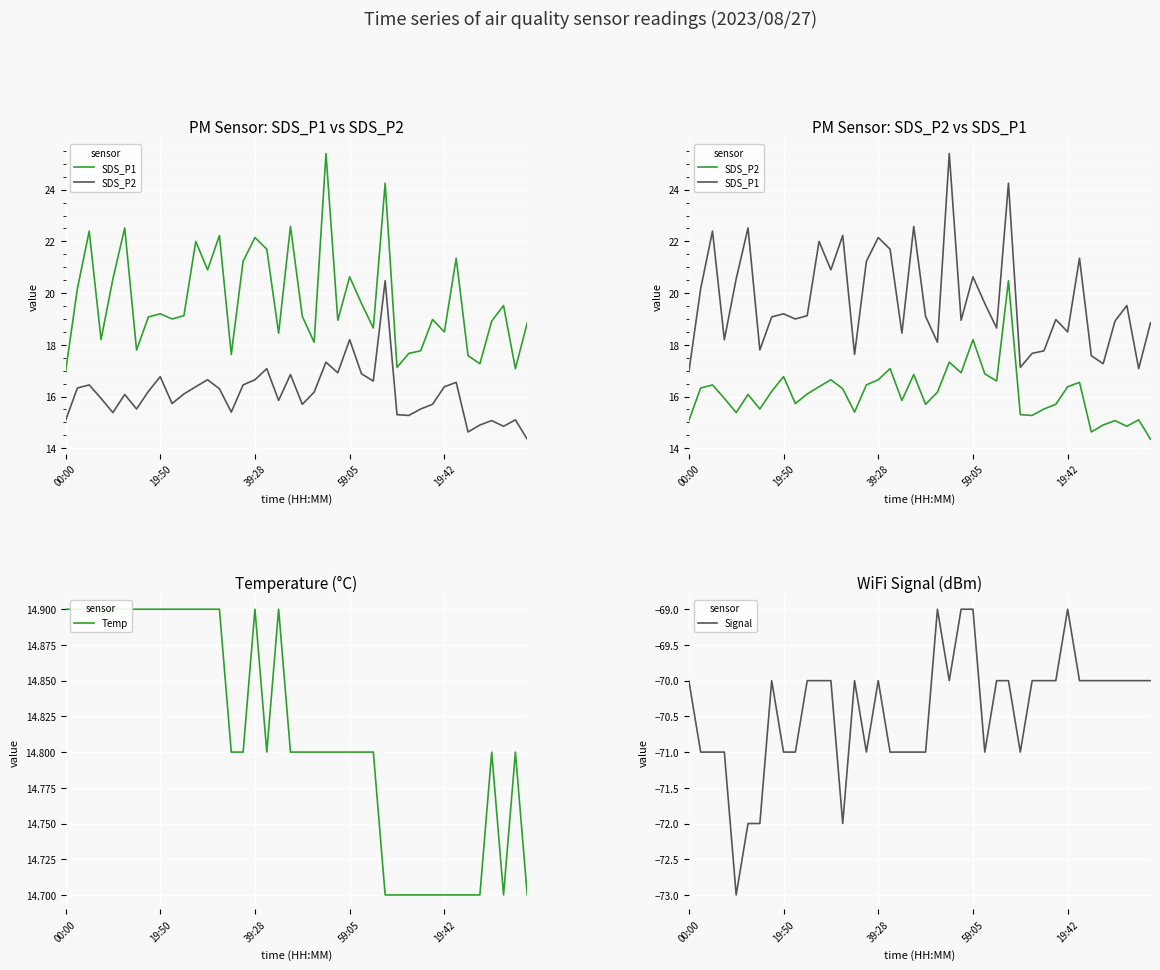

Which category has the lowest value across all series?

19:42